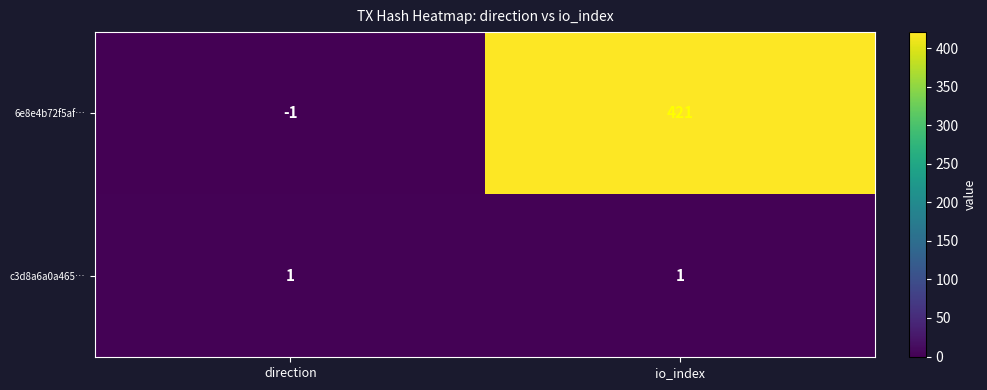

Reading left to right, what are all the values shown in this chart?

6e8e4b72f5af…: -1	421
c3d8a6a0a465…: 1	1